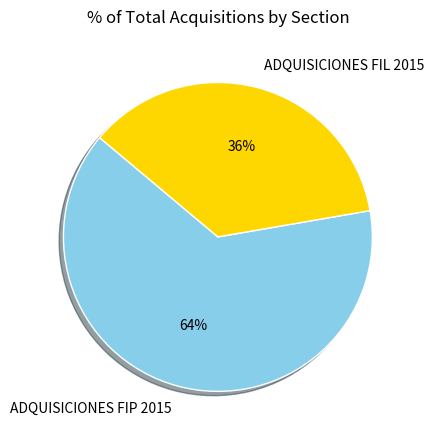

Approximately how many times larger is the value at ADQUISICIONES FIL 2015 compared to ADQUISICIONES FIP 2015?

0.6